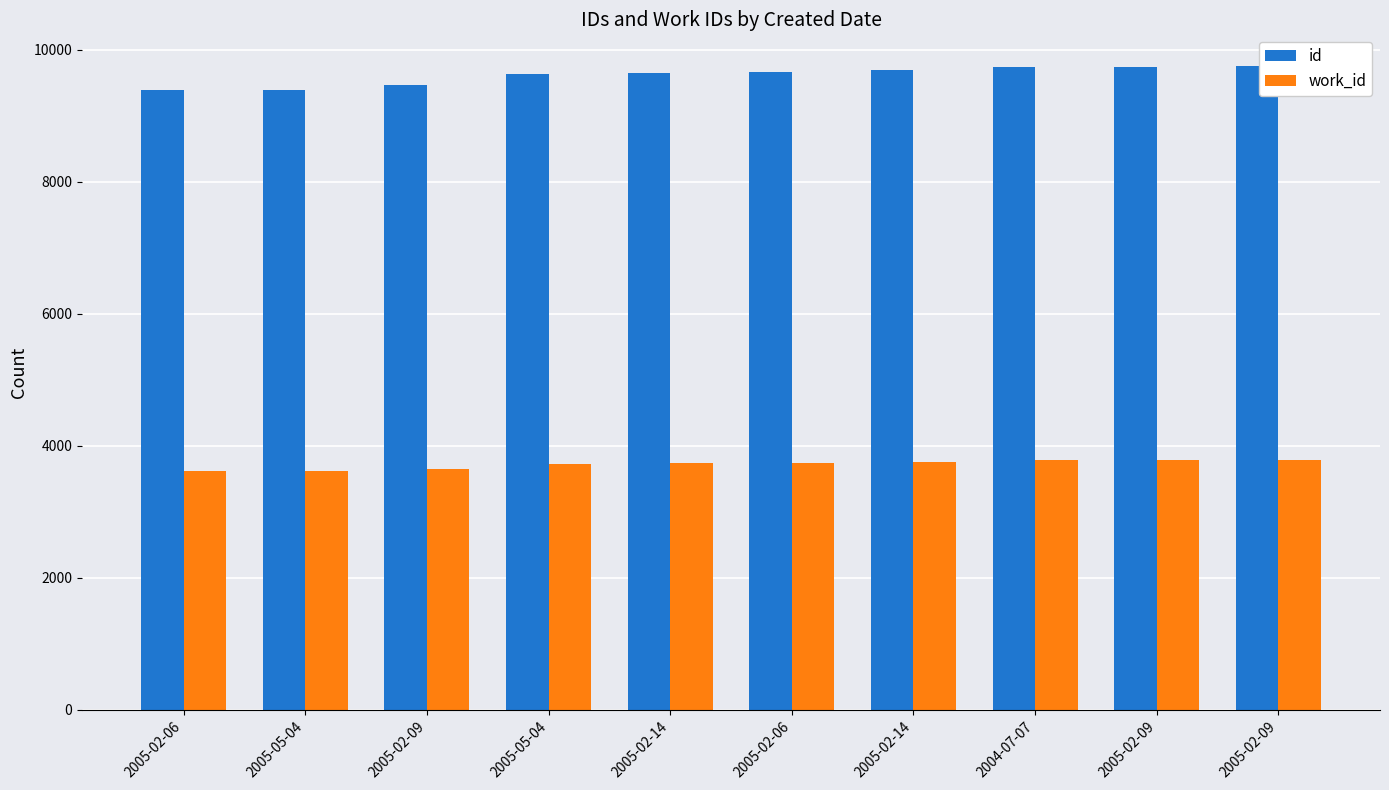

How many data points in id are less than 9669?

5